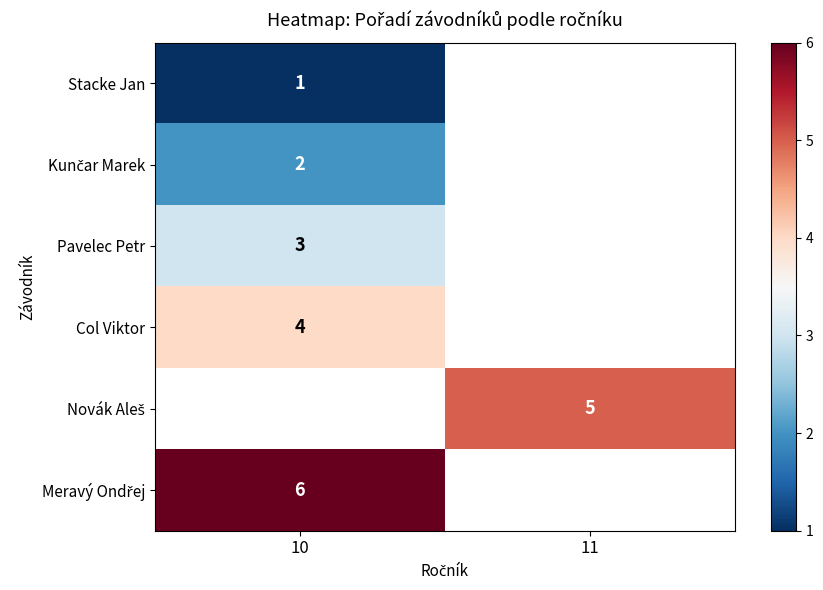

Count the number of categories in the chart.

2